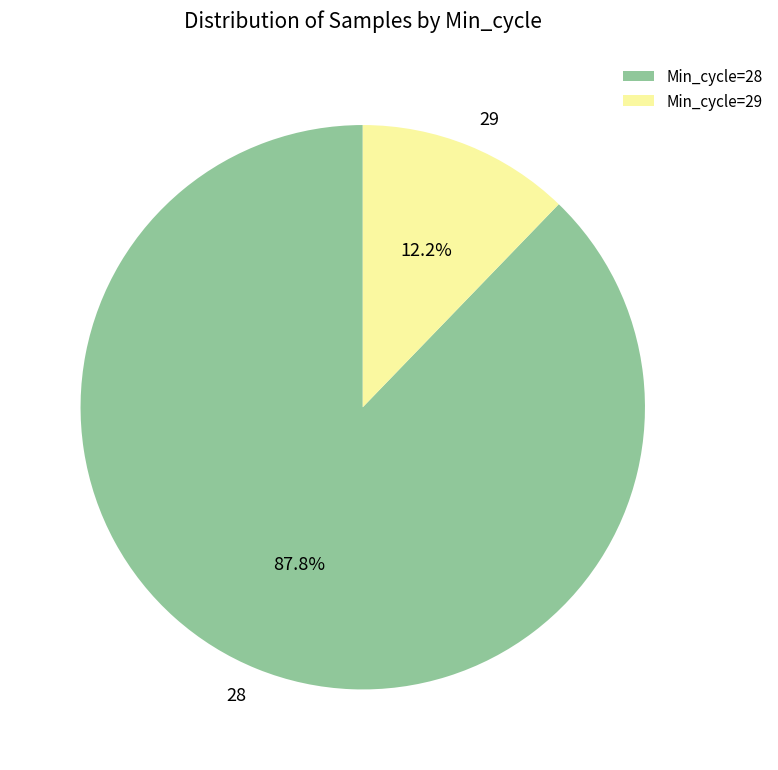

True or false: 29 accounts for 38% of the total.

False